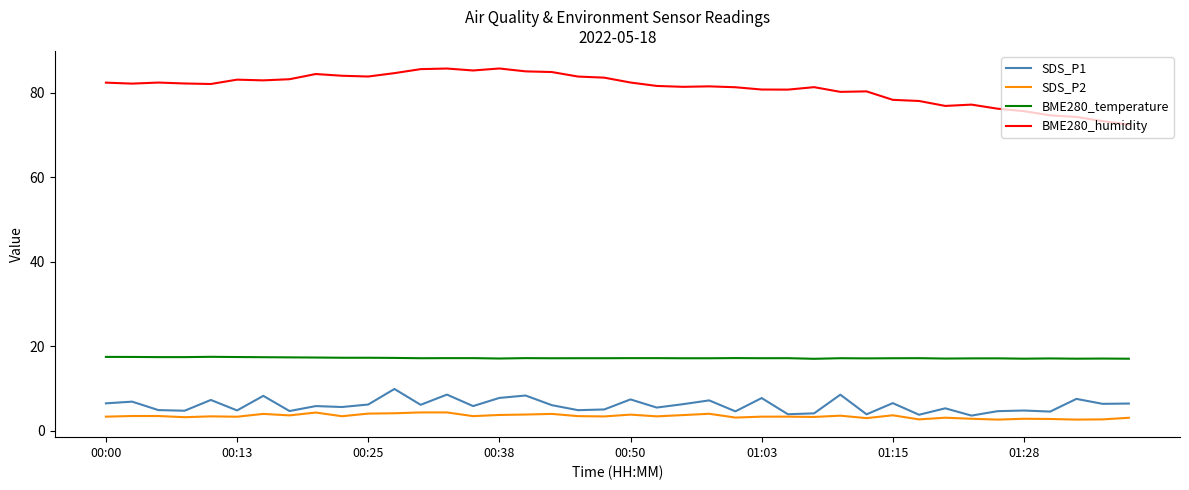

Which series has the widest spread of values?

BME280_humidity